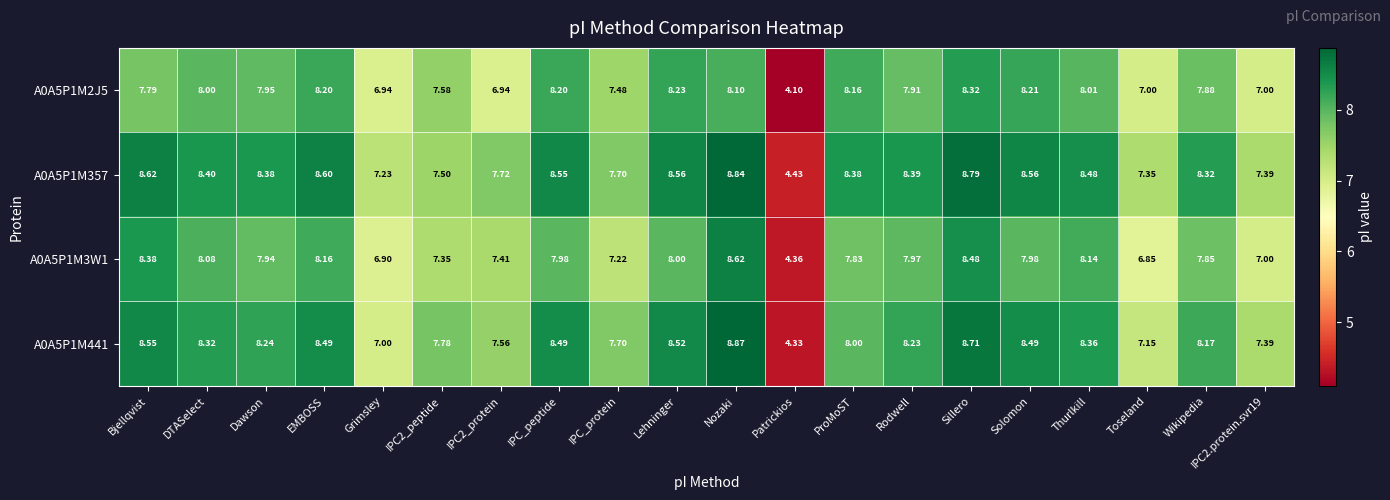

Is the value of A0A5P1M441 at Nozaki greater than the value of A0A5P1M3W1 at IPC_protein?

Yes